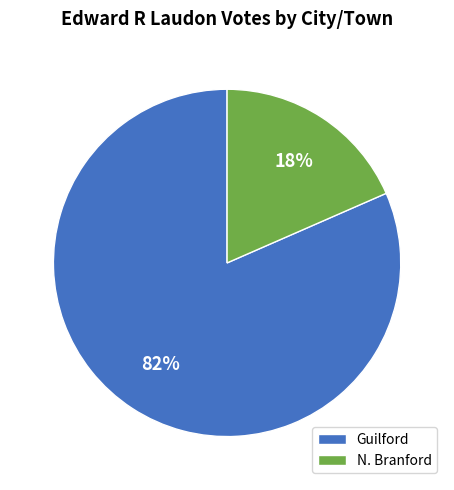

What percentage is the N. Branford slice, to the nearest percent?

18%